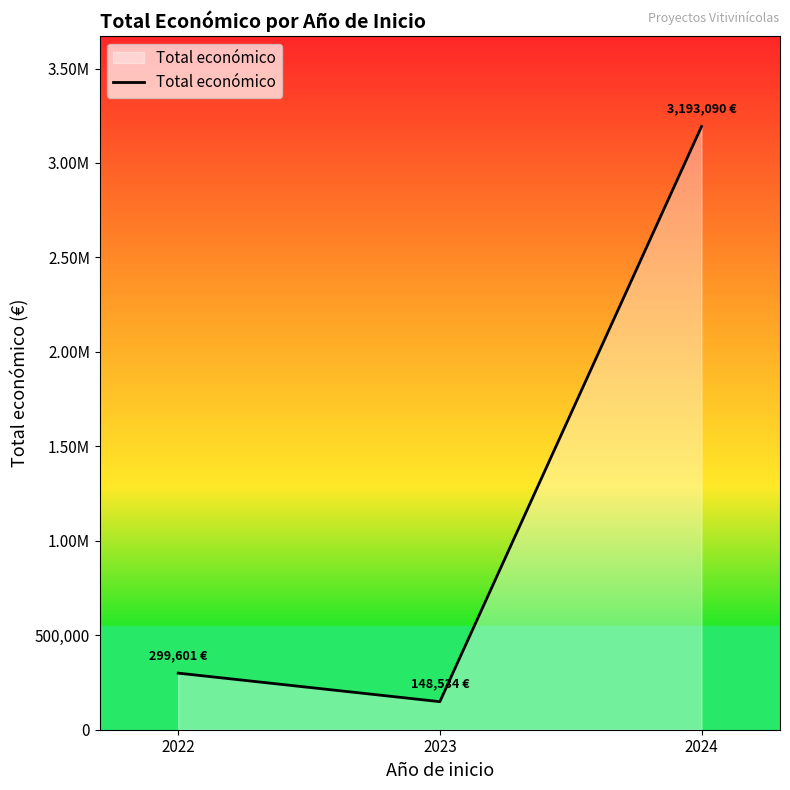

What is the change in value from 2022 to 2024?

+2893489.4